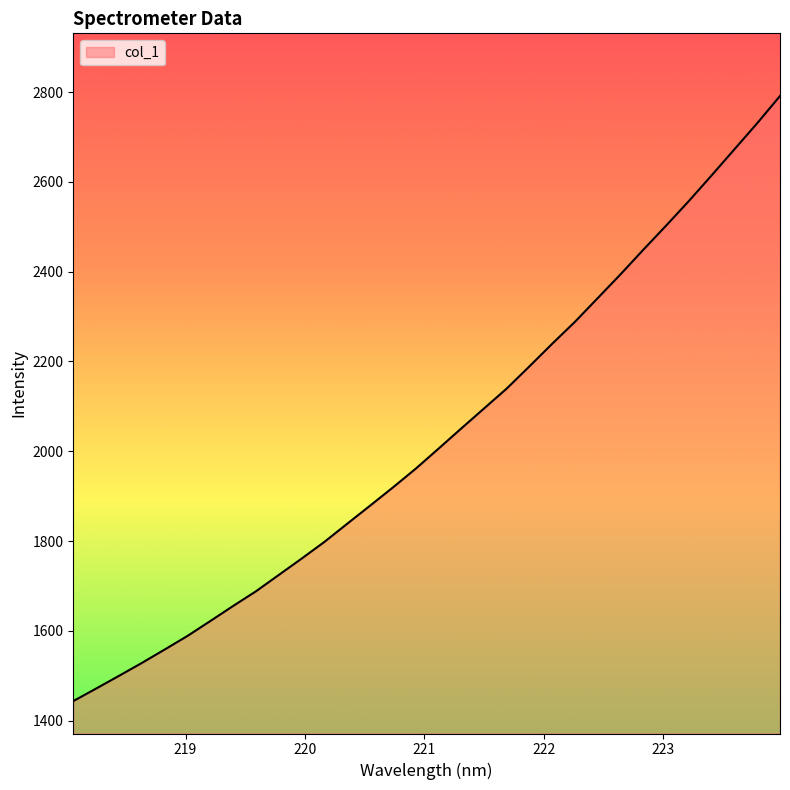

True or false: the data has more than 1 interior local peaks.

False